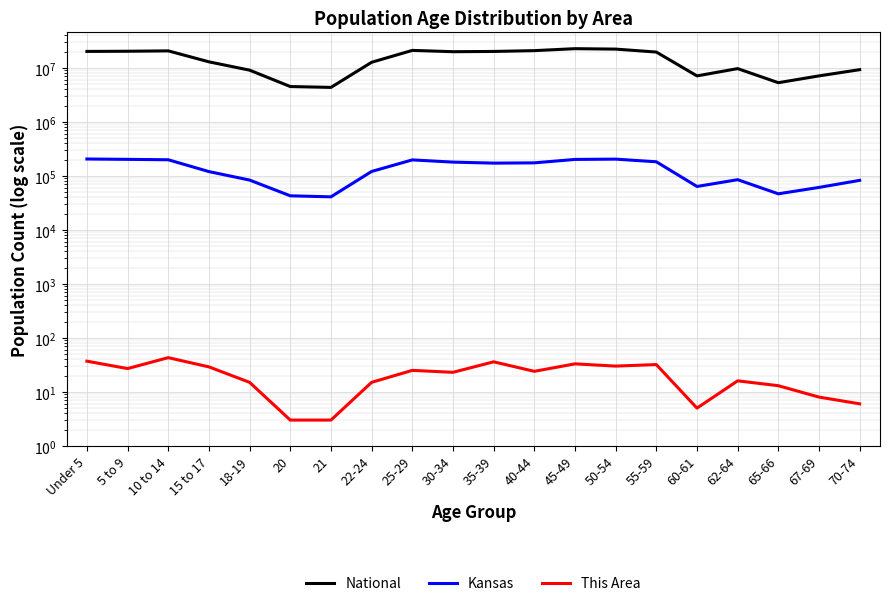

What is the label of the 6th point from the left?

20